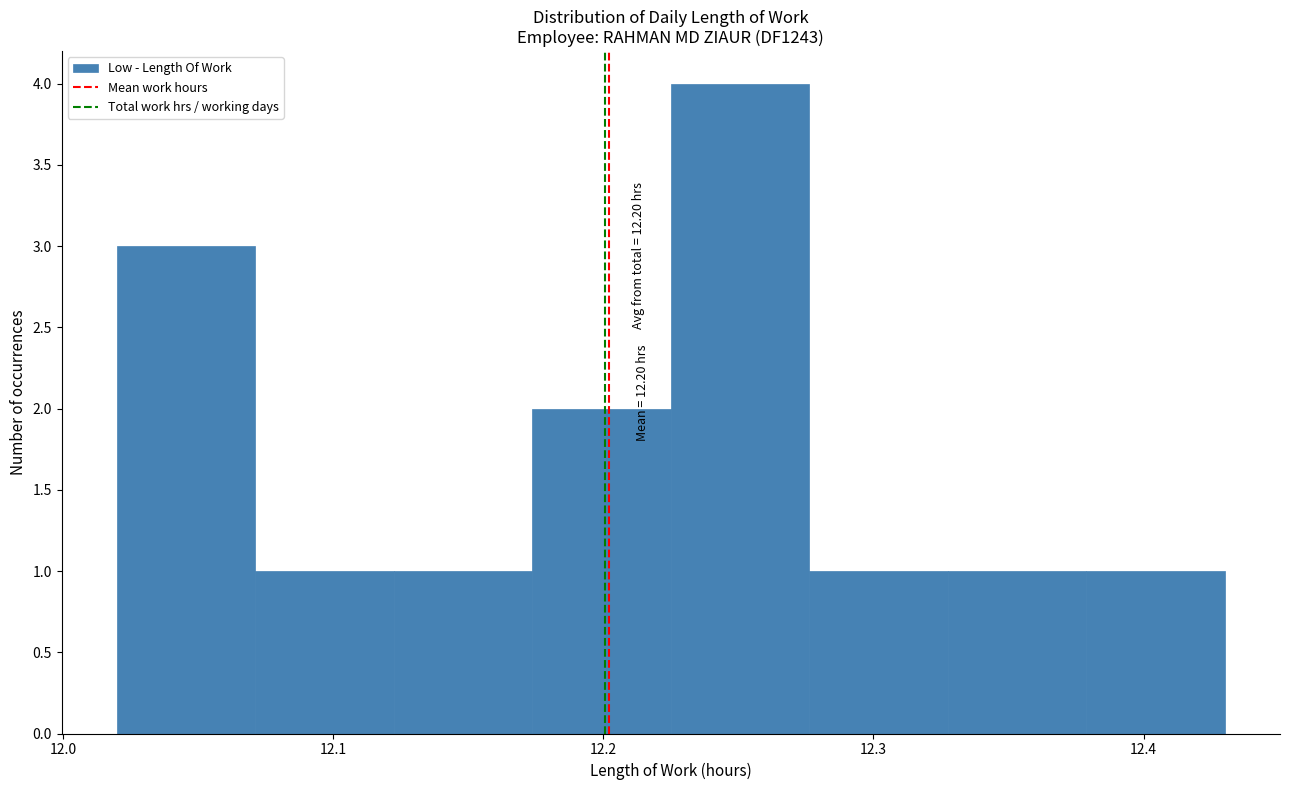

Which range on the x-axis has the tallest bar?

12.23 to 12.28